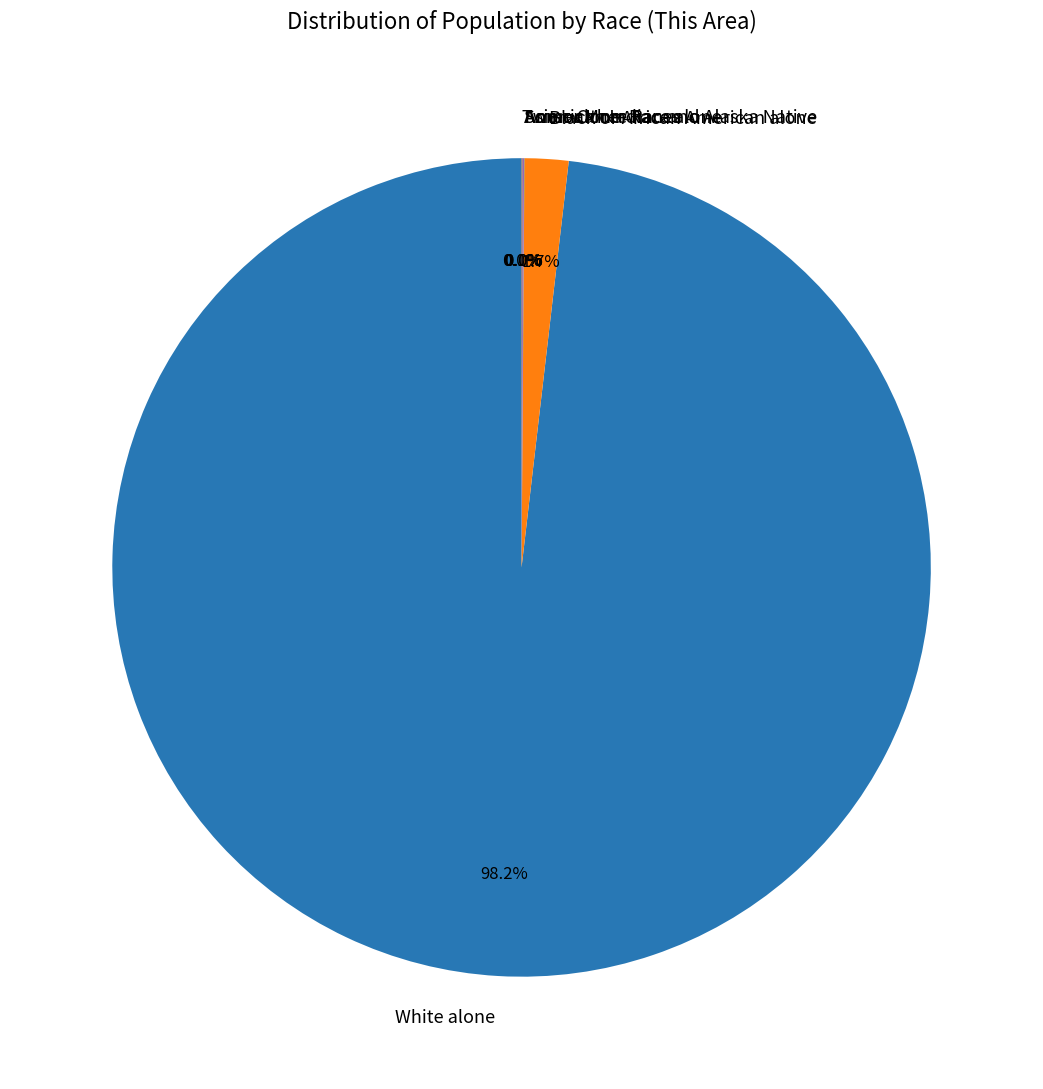

What percentage is NOT represented by White alone?

1.8%